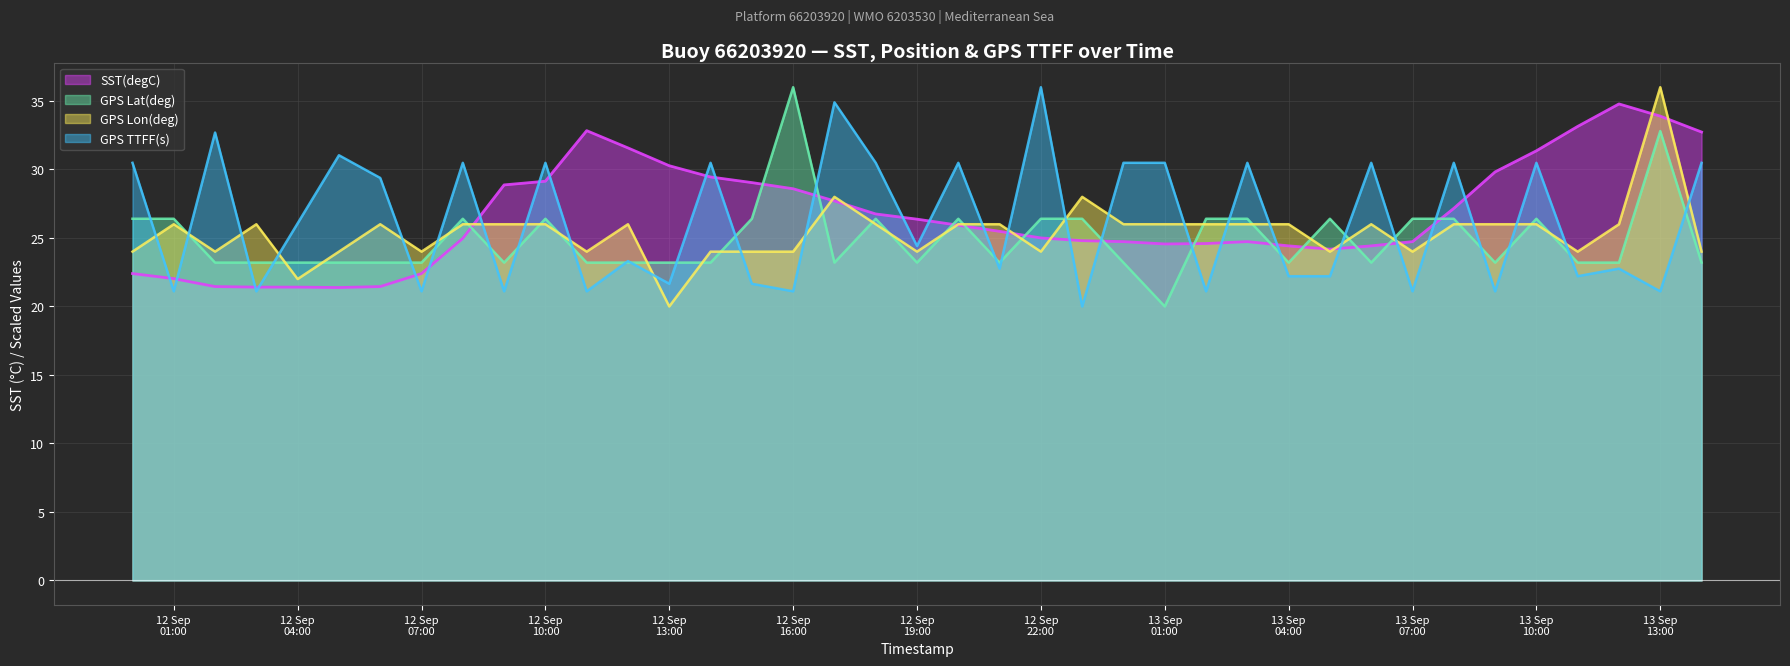

True or false: GPS TTFF(s) and GPS Lon(deg) cross at least once.

True